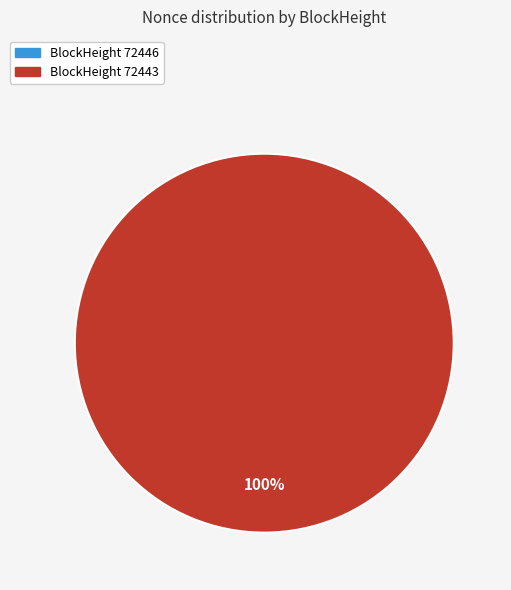

To the nearest percent, what percentage of the pie is 72443?

100%